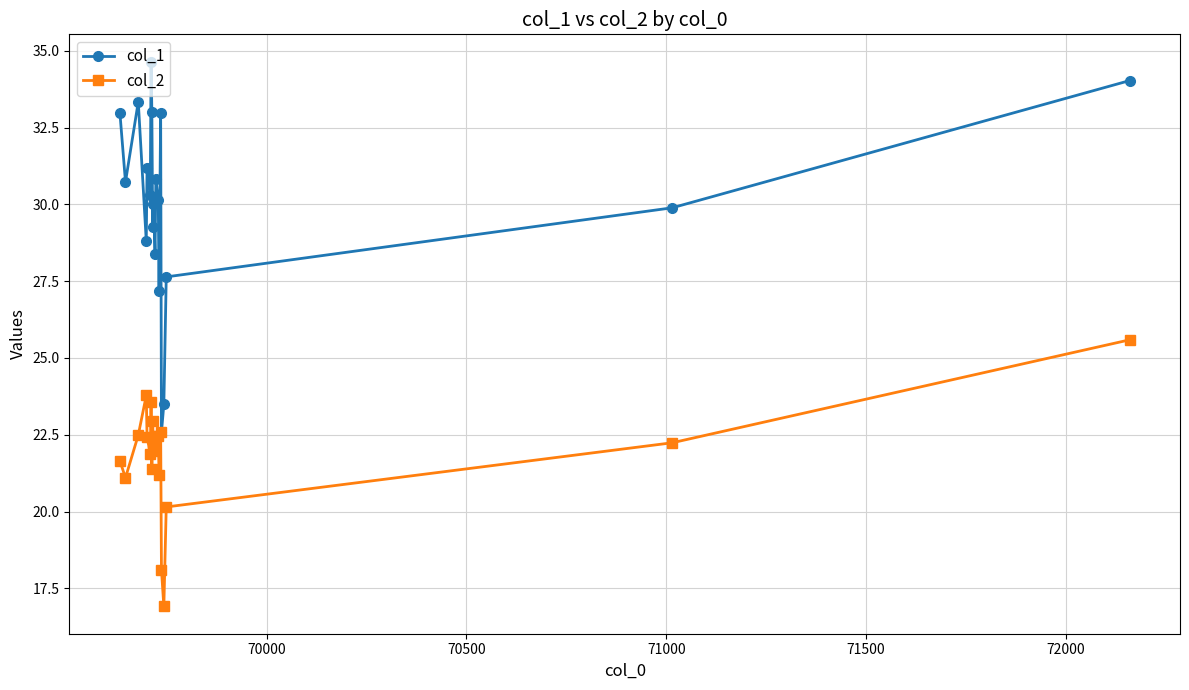

List the series in order of their peak value, highest first.

col_1, col_2